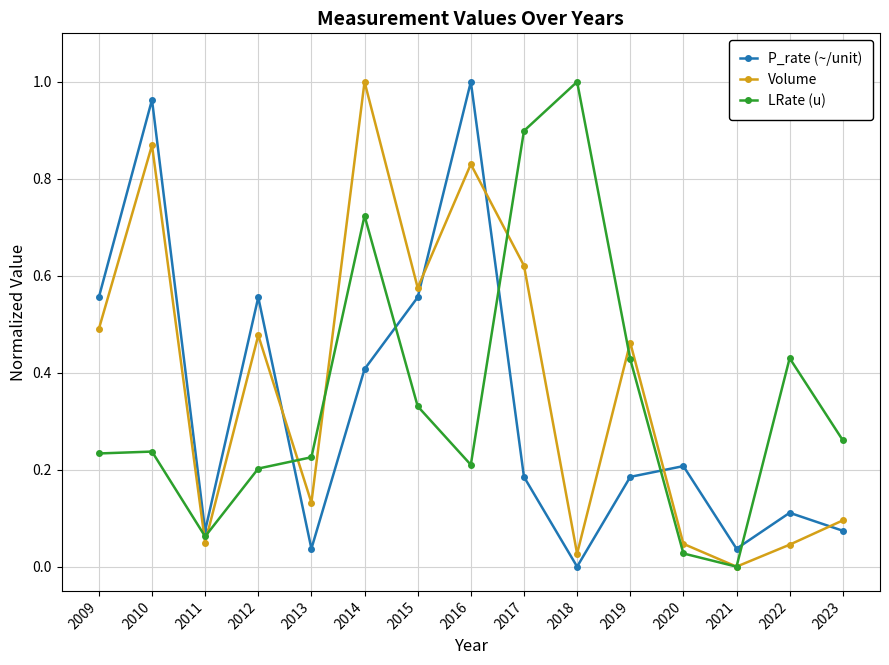

How many times do LRate (u) and P_rate (~/unit) cross each other?

5